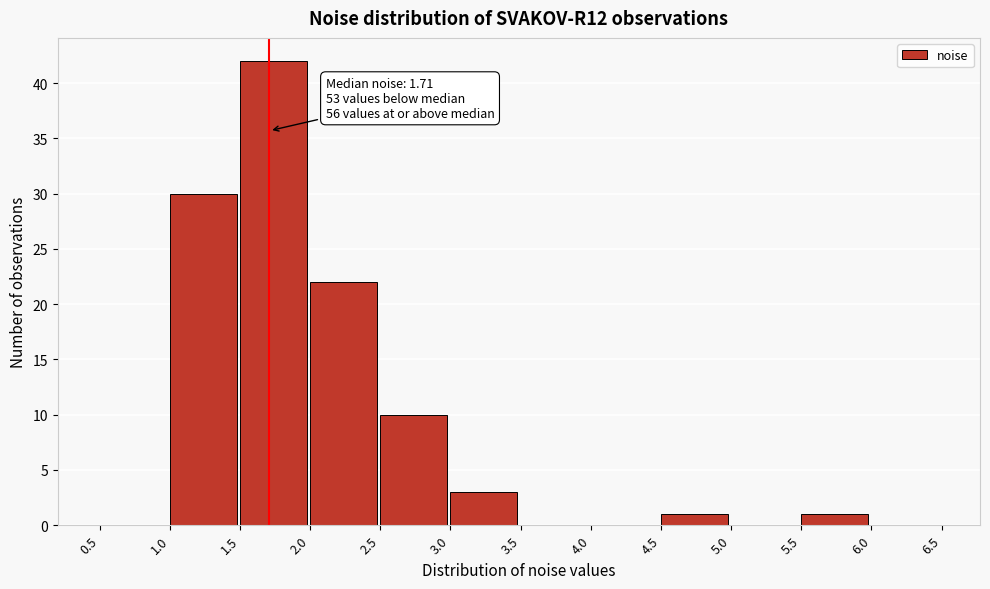

Which range on the x-axis has the tallest bar?

1.5 to 2.0